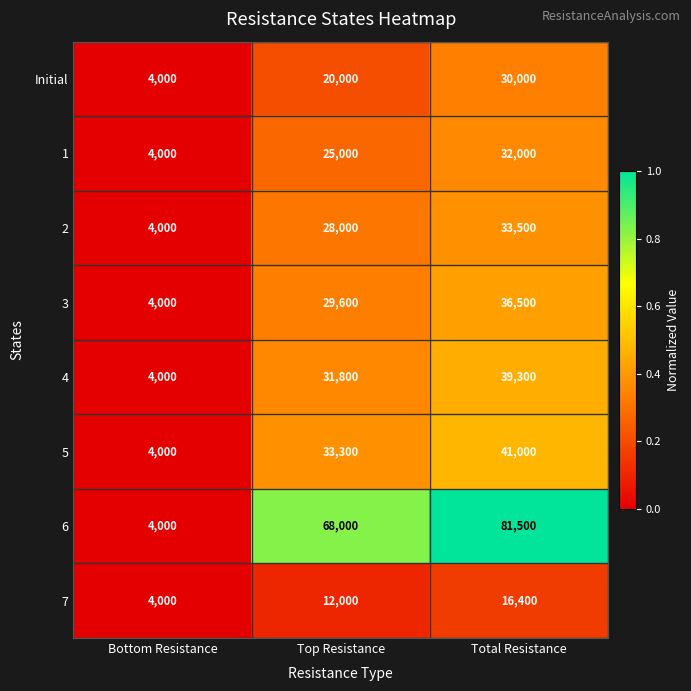

Which series has the widest spread of values?

6